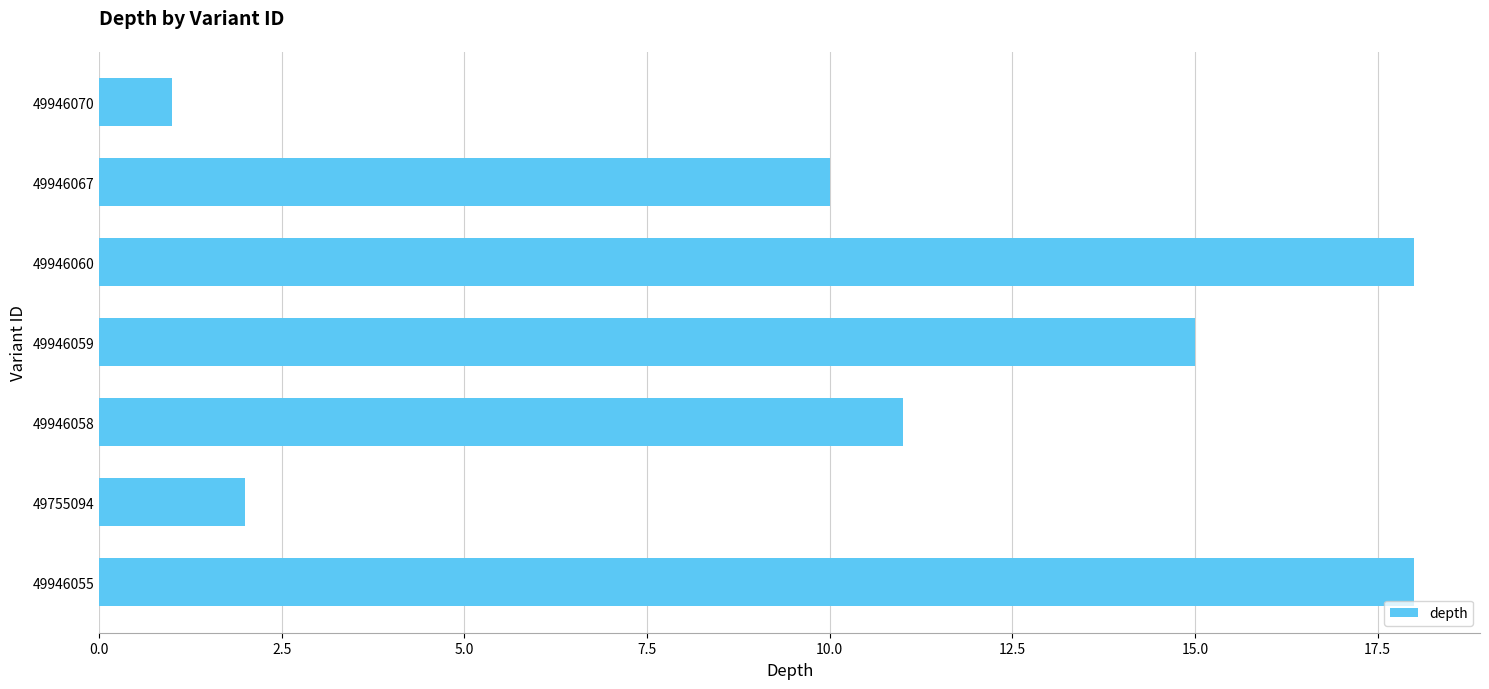

What is the change in value from 49755094 to 49946060?

+16